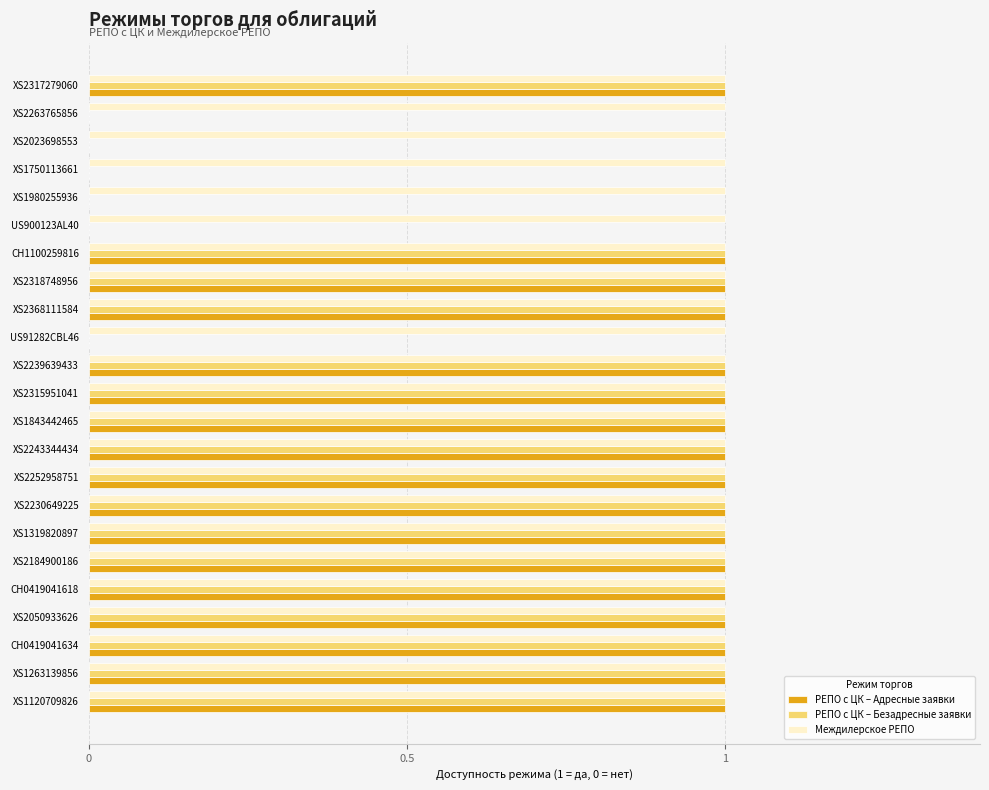

The value of Междилерское РЕПО at XS1750113661 is 1. True or false?

True